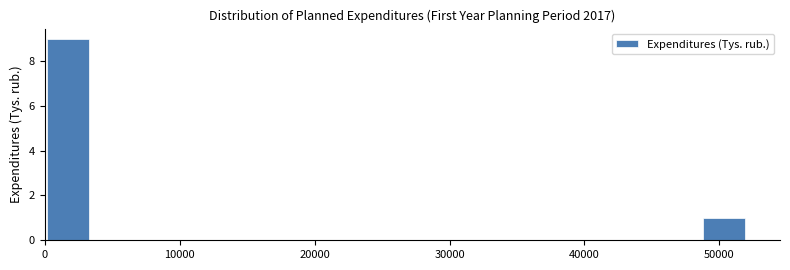

Read against the x-axis, roughly where is the centre of the tallest bar?

2000